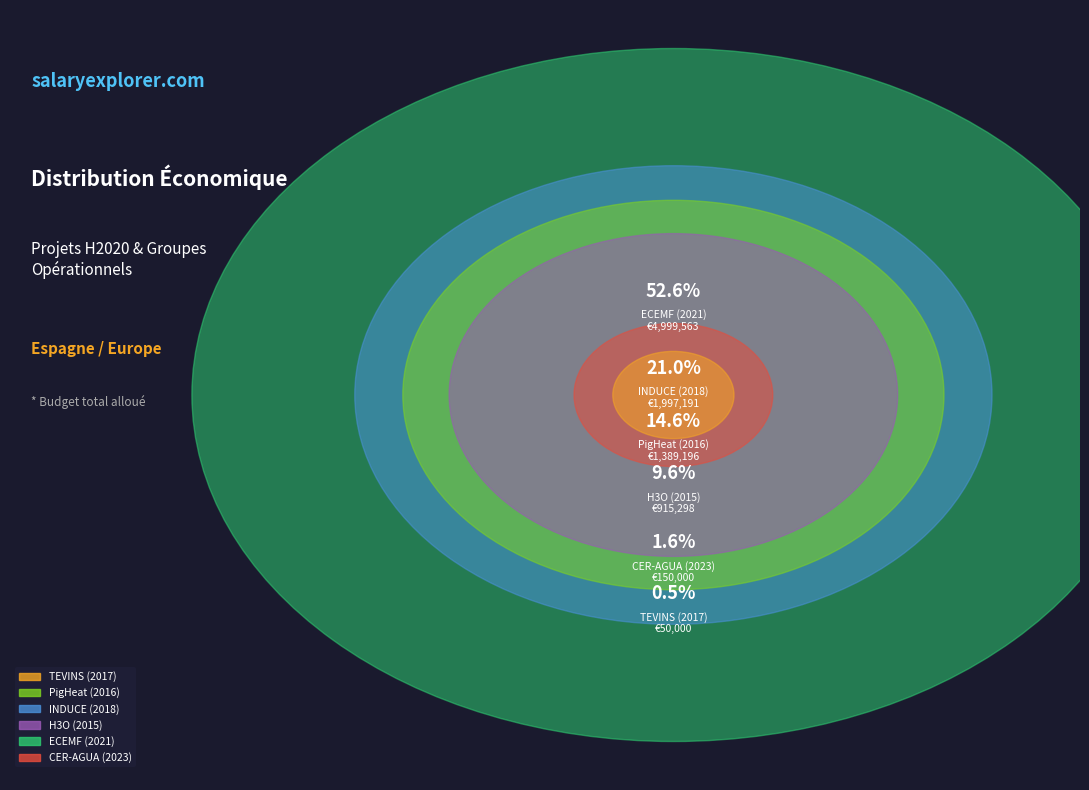

What portion of the pie excludes CER-AGUA (2023)?

98.4%